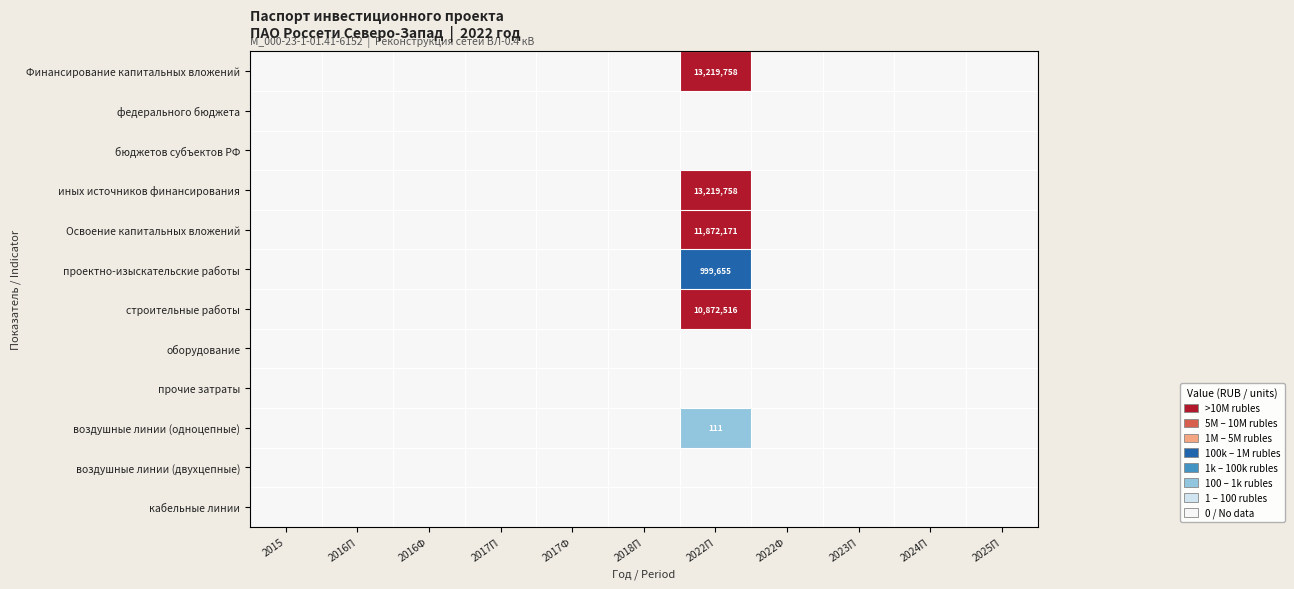

At which category does the chart reach its peak across all series?

2022П